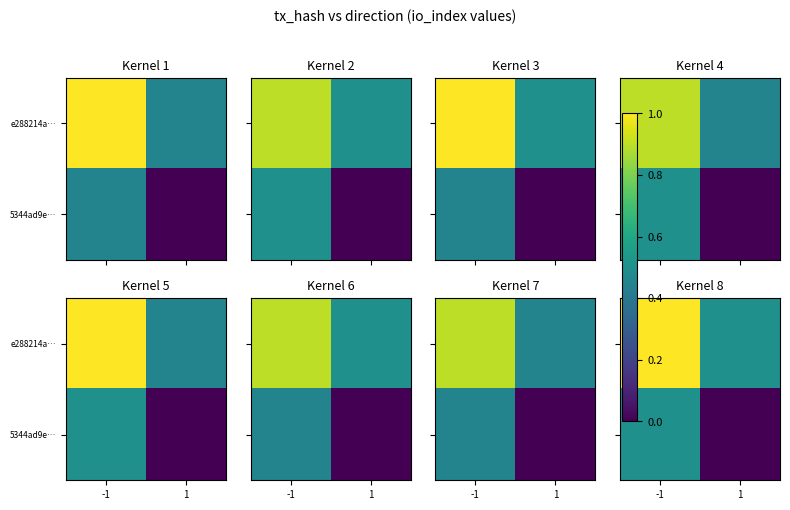

The e288214a… series shows 1.0 at -1. True or false?

True